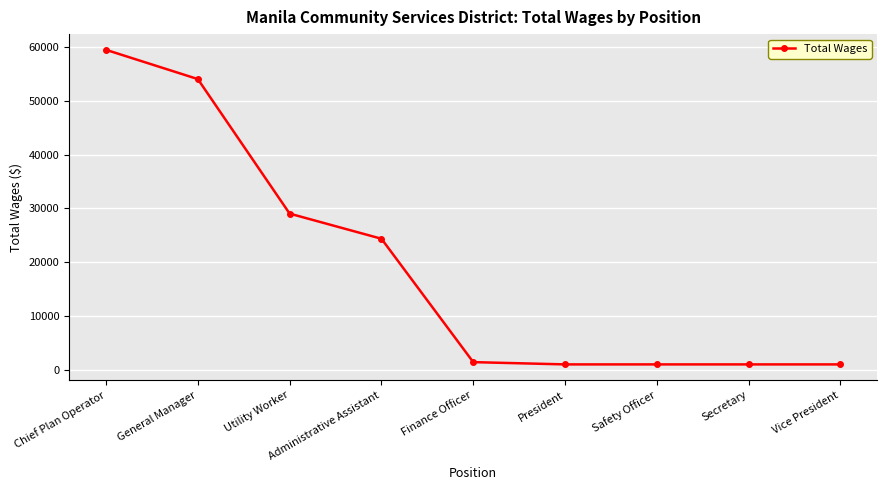

Approximately how many times larger is the value at Utility Worker compared to Chief Plan Operator?

0.5